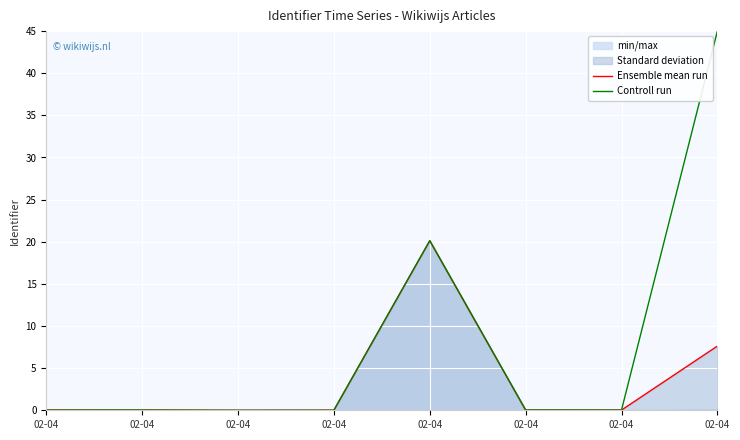

Rank the series at 02-04 from lowest to highest value.

Ensemble mean run, Controll run